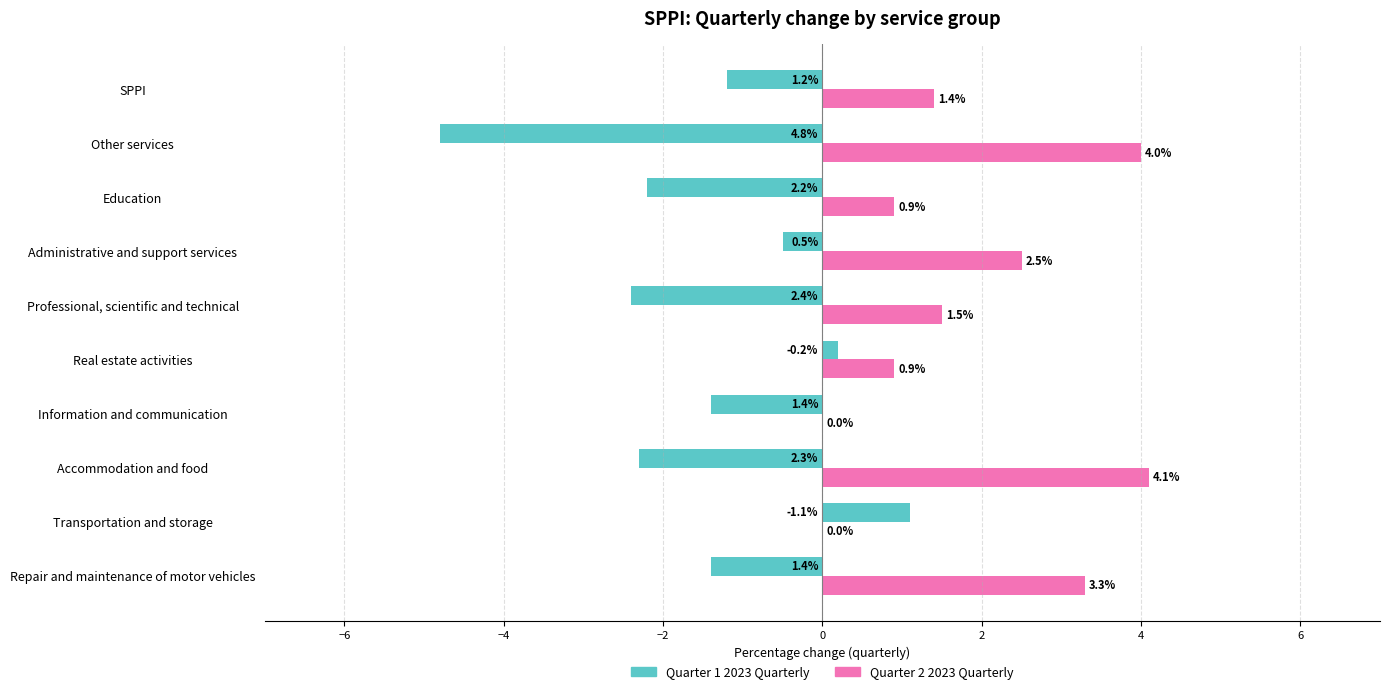

The Quarter 2 2023 Quarterly series shows 1.4 at Real estate activities. True or false?

False